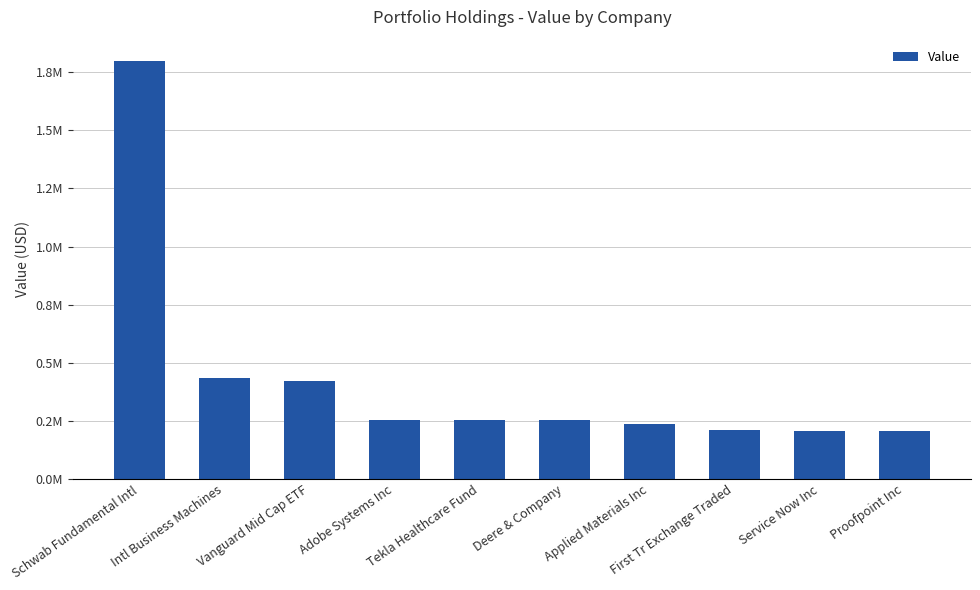

Are the bars horizontal?

No